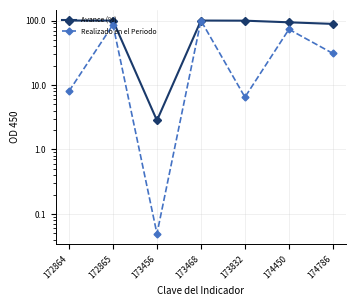

True or false: Avance (%) and Realizado en el Periodo intersect in this chart.

False